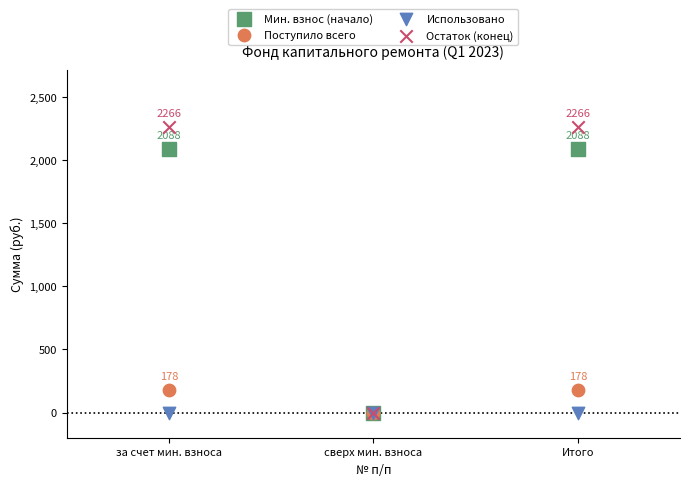

Which series contains the highest Y value?

Остаток (конец)